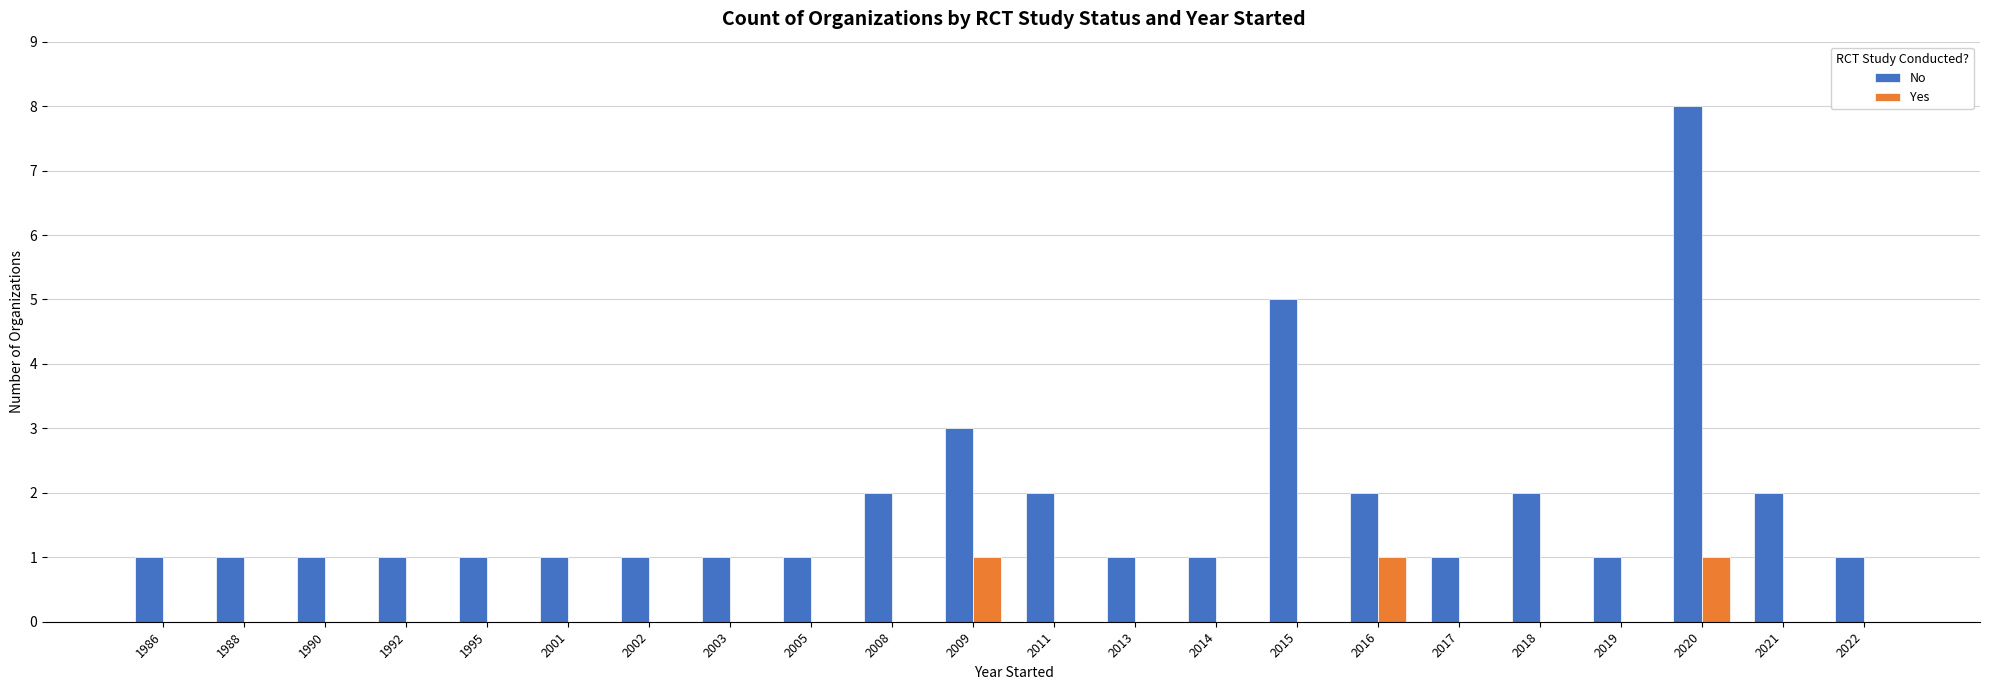

Between 1992 and 2011, which series saw the biggest shift?

No